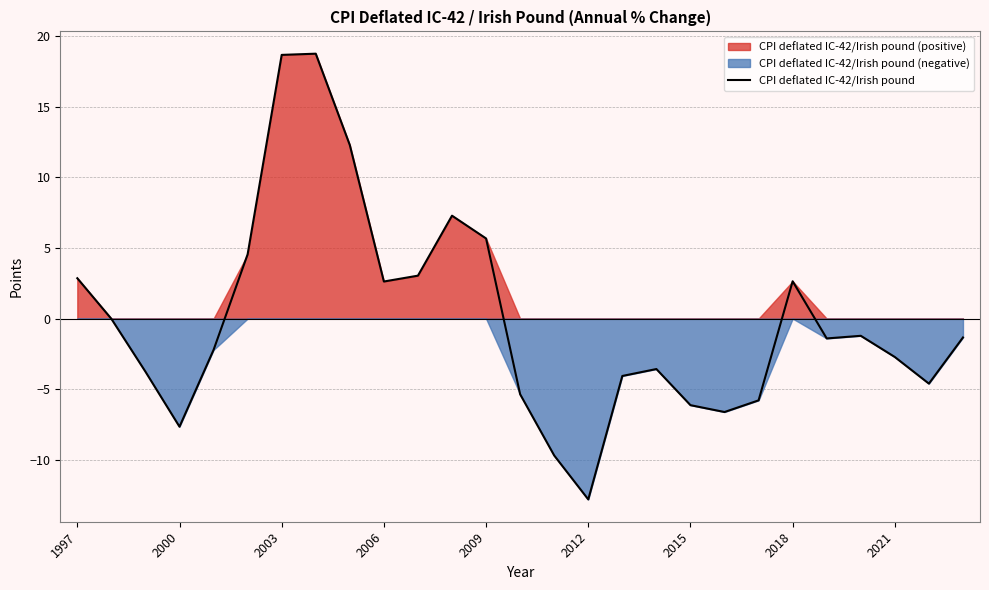

What is the lowest value of the CPI deflated IC-42/Irish pound series?

-12.8